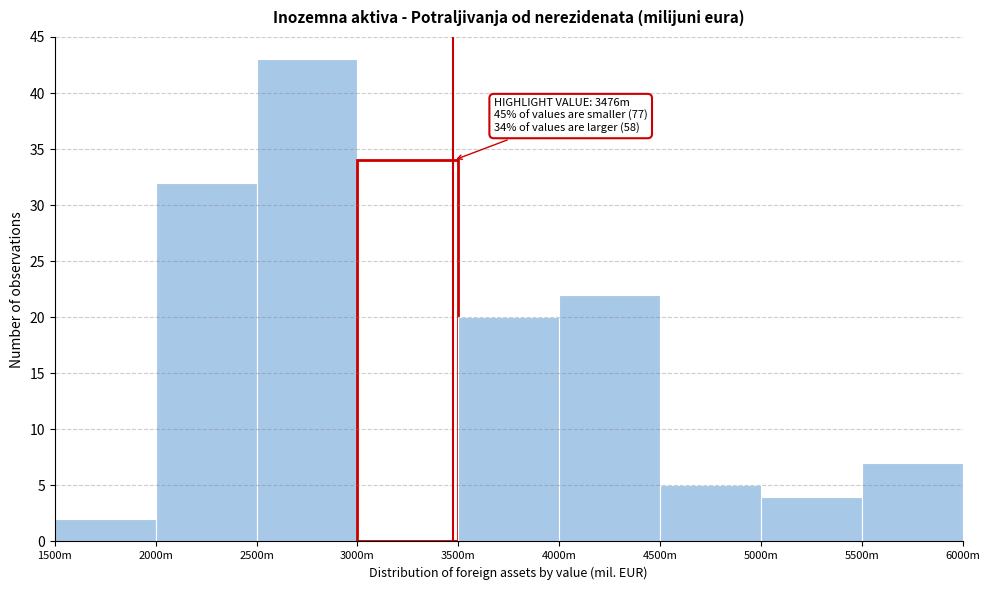

Reading left to right, list all the values displayed in this chart.

2	32	43	34	20	22	5	4	7